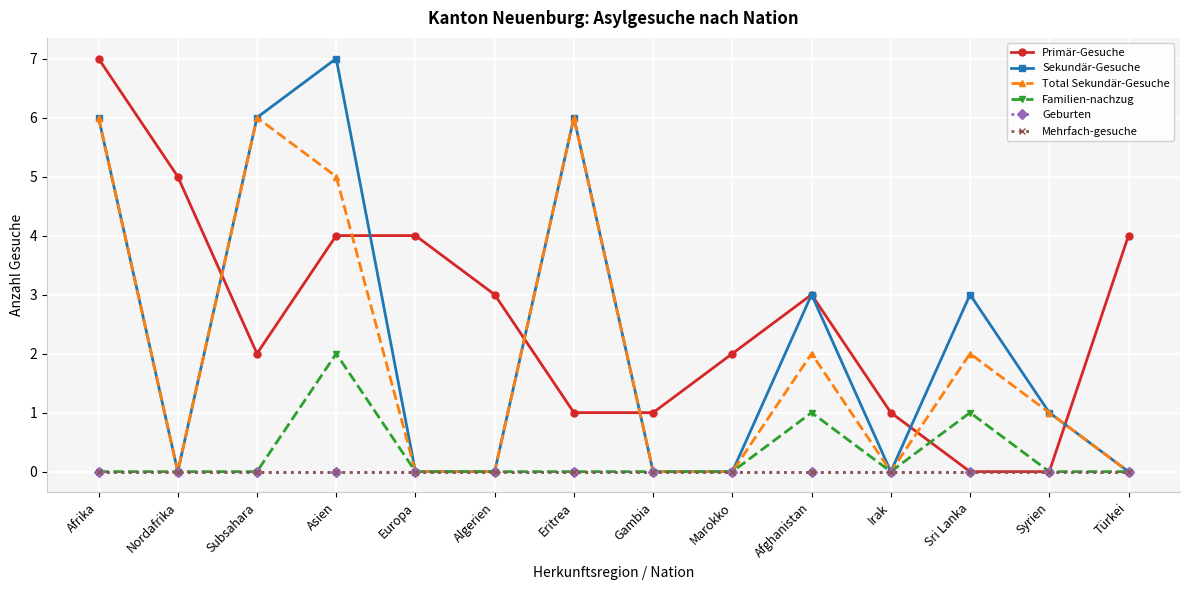

Reading left to right, transcribe all the data shown in this chart.

Primär-Gesuche: Afrika=7	Nordafrika=5	Subsahara=2	Asien=4	Europa=4	Algerien=3	Eritrea=1	Gambia=1	Marokko=2	Afghanistan=3	Irak=1	Sri Lanka=0	Syrien=0	Türkei=4
Sekundär-Gesuche: Afrika=6	Nordafrika=0	Subsahara=6	Asien=7	Europa=0	Algerien=0	Eritrea=6	Gambia=0	Marokko=0	Afghanistan=3	Irak=0	Sri Lanka=3	Syrien=1	Türkei=0
Total Sekundär-Gesuche: Afrika=6	Nordafrika=0	Subsahara=6	Asien=5	Europa=0	Algerien=0	Eritrea=6	Gambia=0	Marokko=0	Afghanistan=2	Irak=0	Sri Lanka=2	Syrien=1	Türkei=0
Familien-nachzug: Afrika=0	Nordafrika=0	Subsahara=0	Asien=2	Europa=0	Algerien=0	Eritrea=0	Gambia=0	Marokko=0	Afghanistan=1	Irak=0	Sri Lanka=1	Syrien=0	Türkei=0
Geburten: Afrika=0	Nordafrika=0	Subsahara=0	Asien=0	Europa=0	Algerien=0	Eritrea=0	Gambia=0	Marokko=0	Afghanistan=0	Irak=0	Sri Lanka=0	Syrien=0	Türkei=0
Mehrfach-gesuche: Afrika=0	Nordafrika=0	Subsahara=0	Asien=0	Europa=0	Algerien=0	Eritrea=0	Gambia=0	Marokko=0	Afghanistan=0	Irak=0	Sri Lanka=0	Syrien=0	Türkei=0